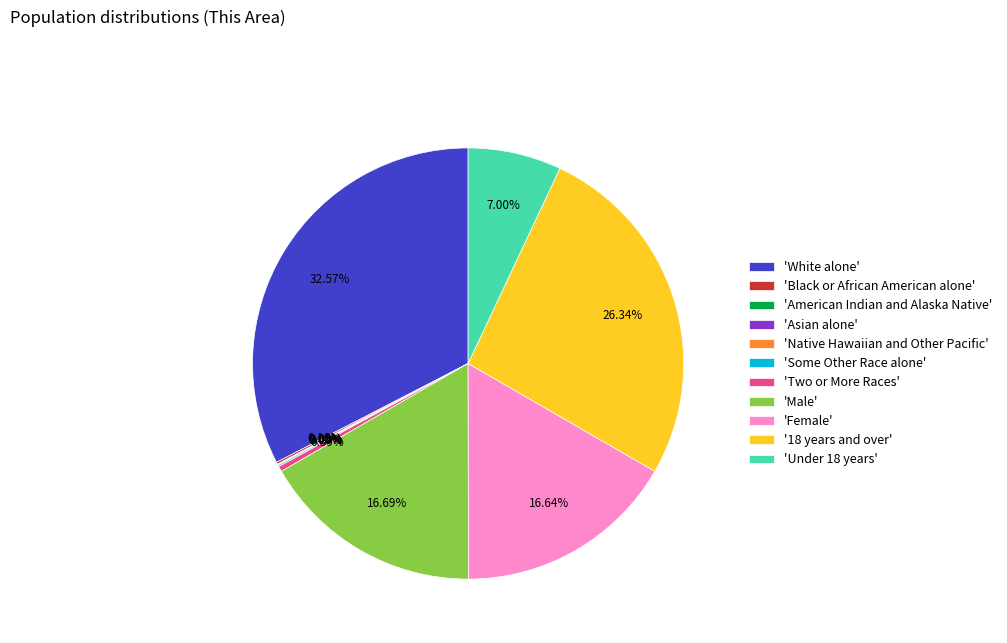

True or false: Two or More Races accounts for 0% of the total.

True